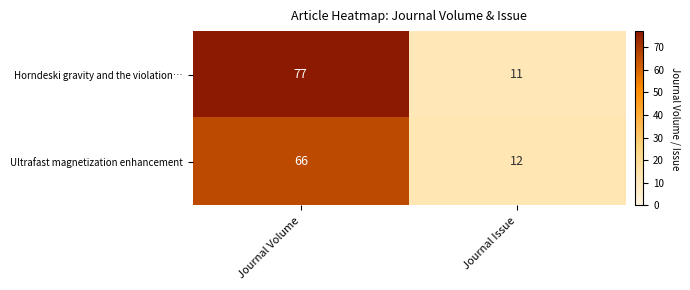

Read the Ultrafast magnetization enhancement value at Journal Issue, to the nearest 5.

10